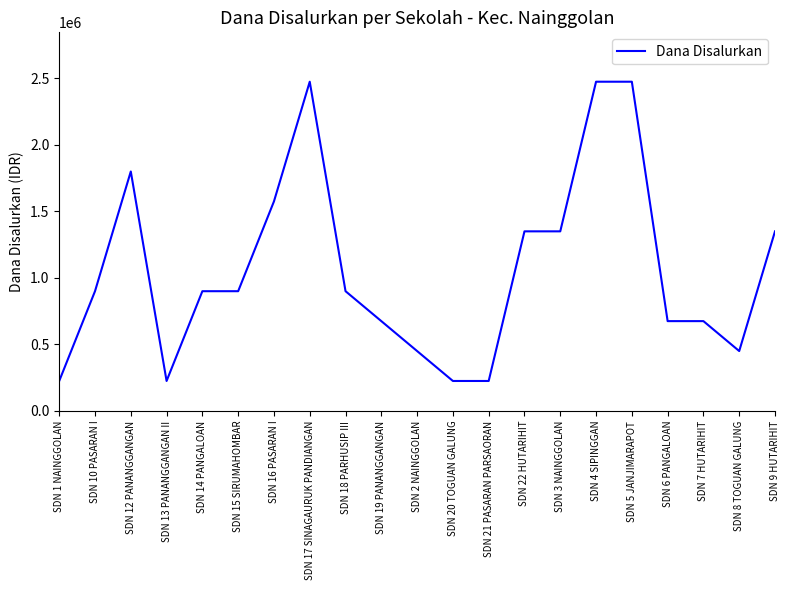

What is the difference between the values at SDN 6 PANGALOAN and SDN 10 PASARAN I?

225000